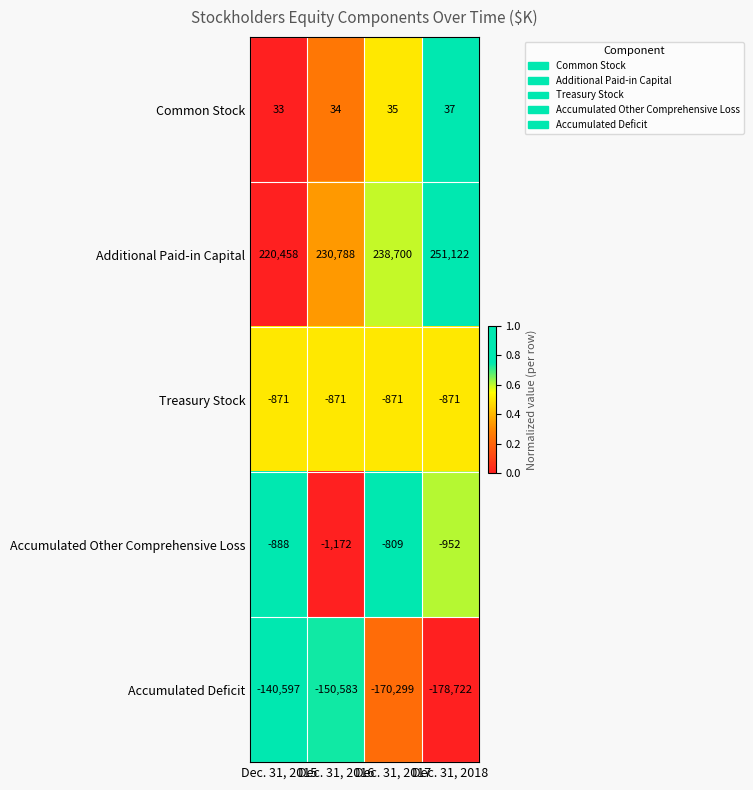

The Accumulated Deficit series shows -140597 at Dec. 31, 2015. True or false?

True